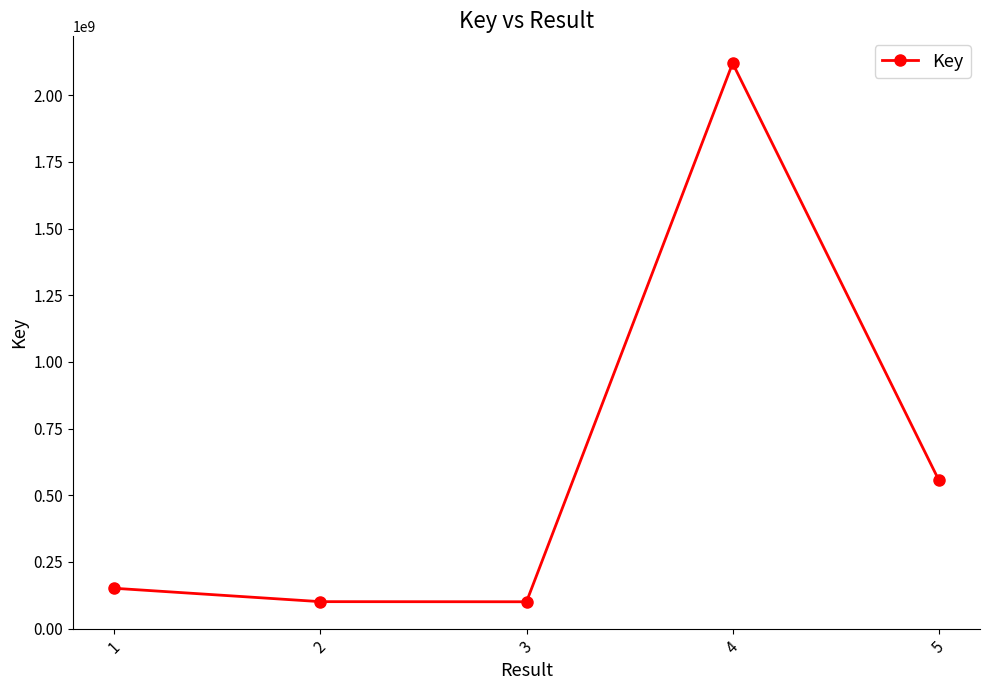

What is the sum of all values?

3028857390